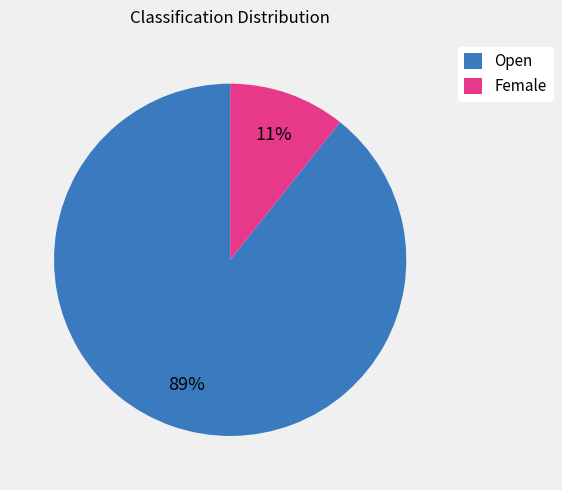

What is the ratio of the value at Female to the value at Open?

0.1